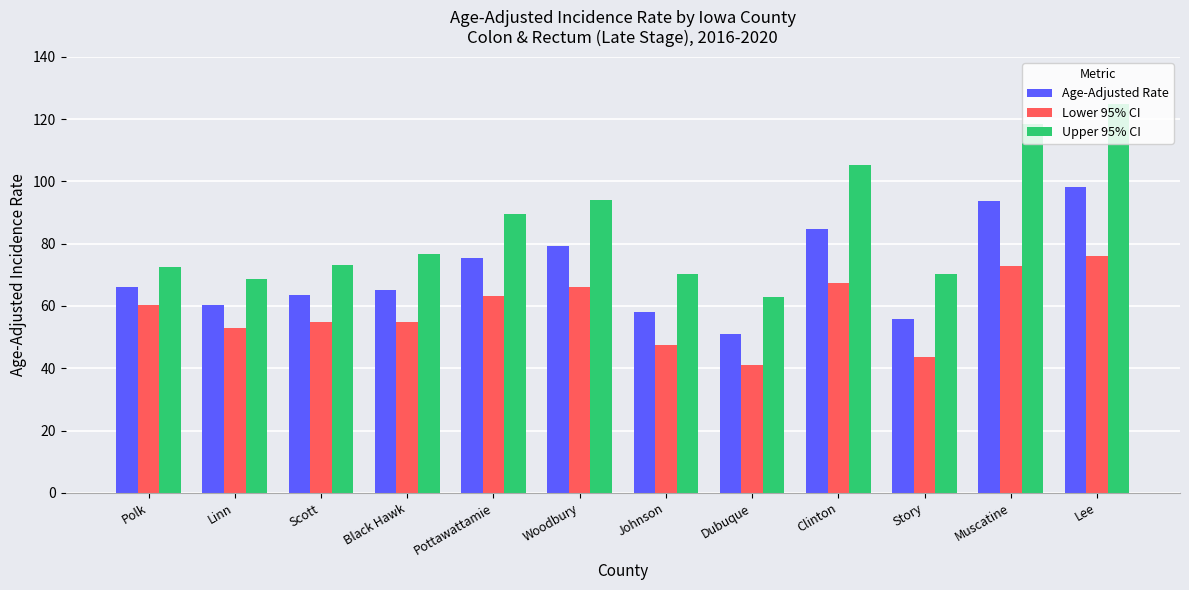

What is the label of the 4th bar from the right?

Clinton